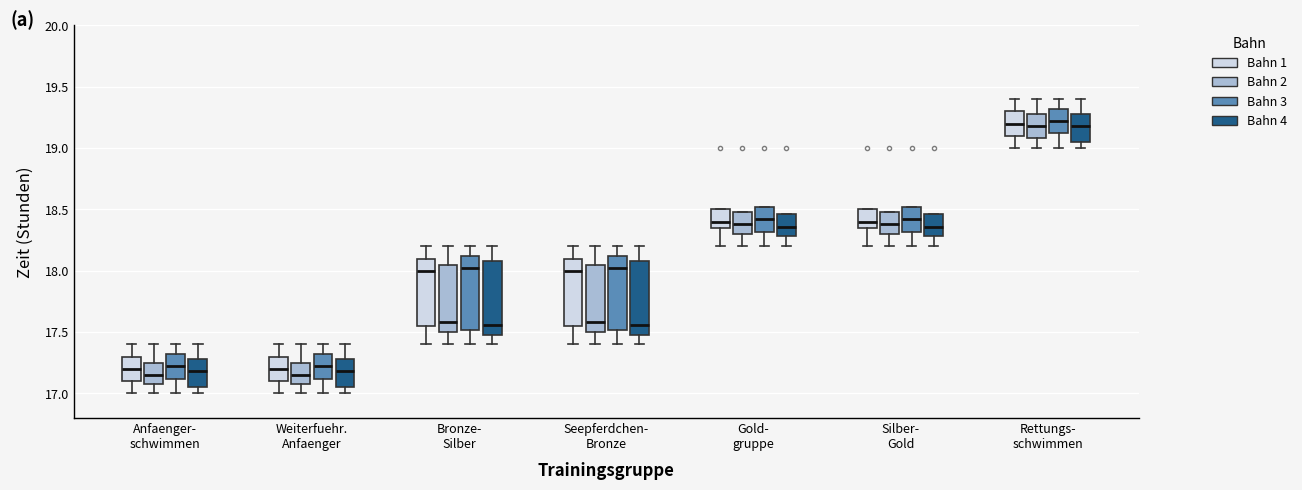

Where is the upper edge of the box for Rettungs- schwimmen (Bahn 4) on the y-axis? The values are not printed on the chart, so give them approximately, as read against the axis.

19.30